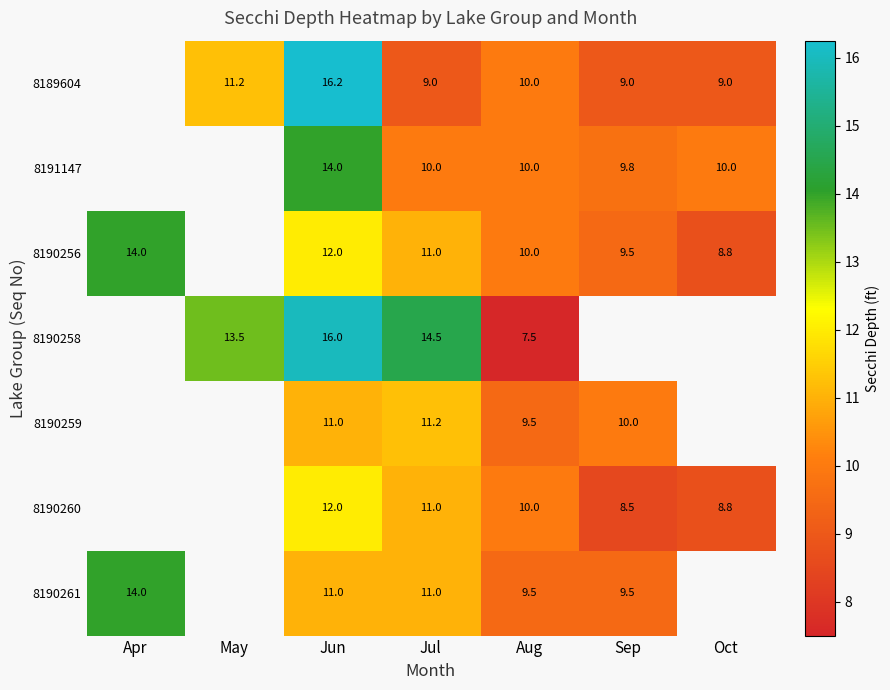

How many values in the 8189604 series exceed 9?

3